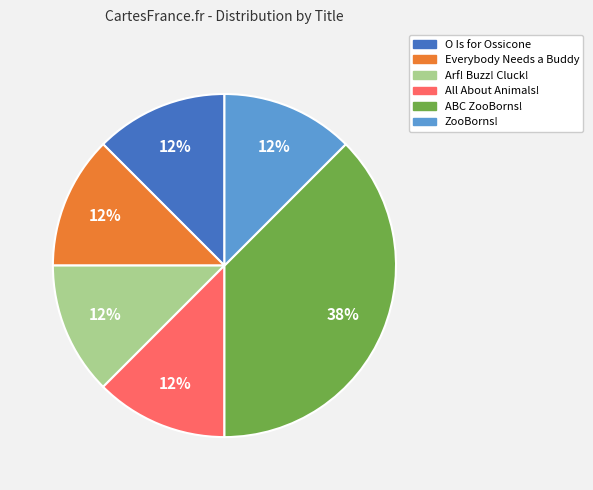

Which category has the biggest portion of the pie?

ABC ZooBorns!